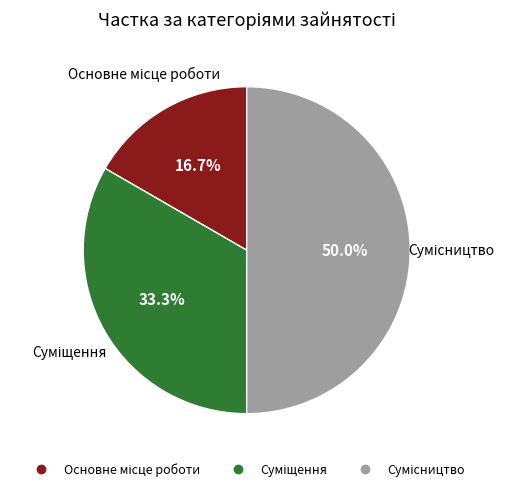

How many slices are in this pie chart?

3